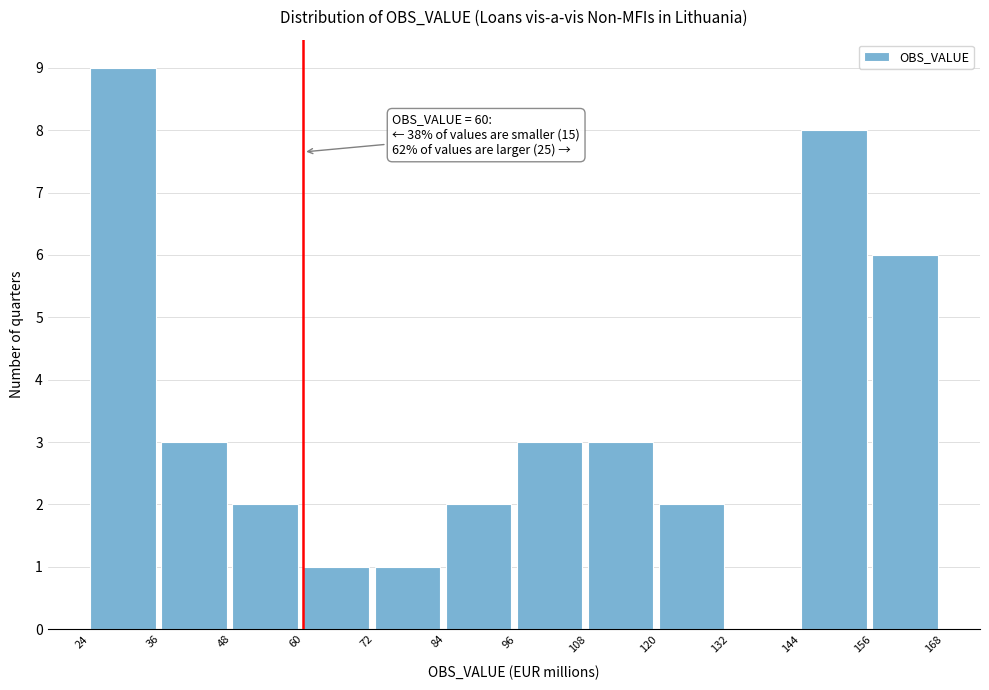

Which range on the x-axis has the tallest bar?

24 to 36